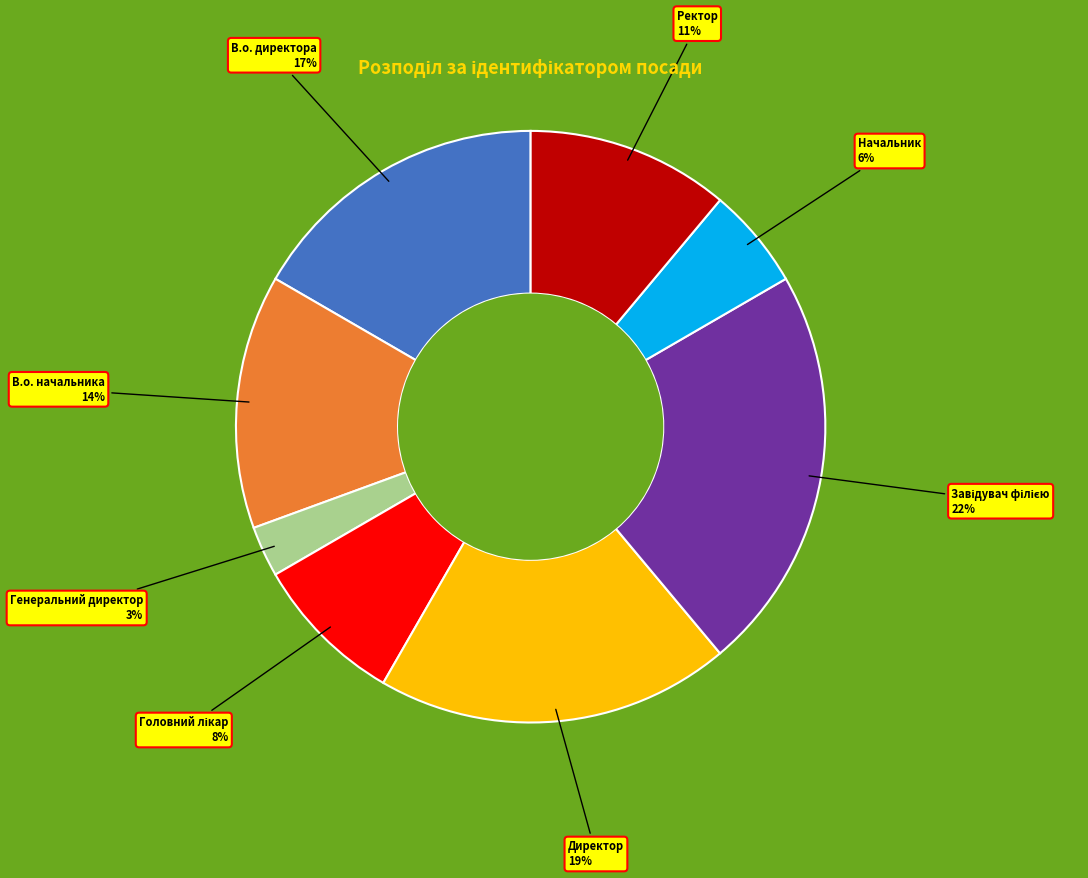

Which category has the smallest portion of the pie?

Генеральний директор